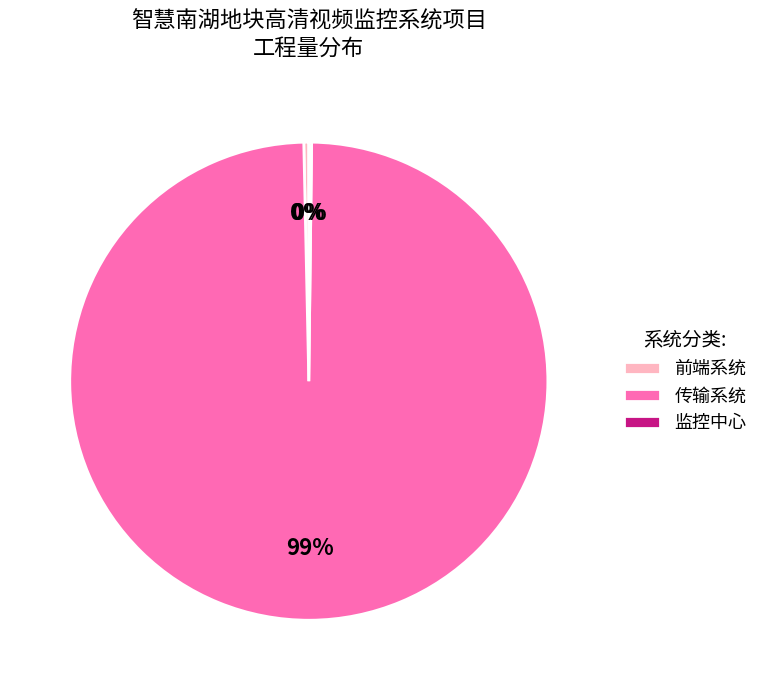

True or false: 传输系统 accounts for 99% of the total.

True